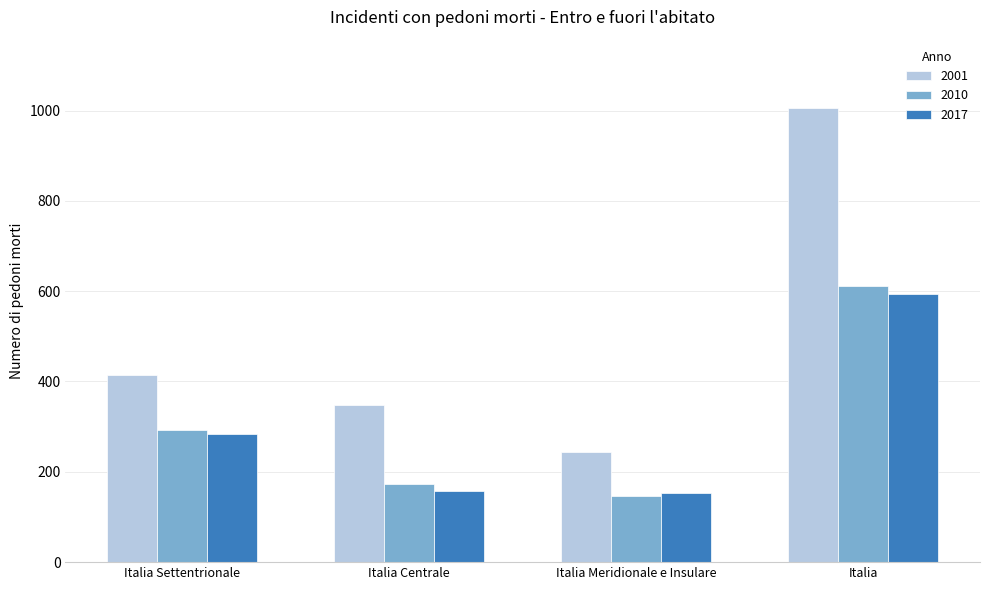

Is it true that 2001 equals 1467 at Italia?

False